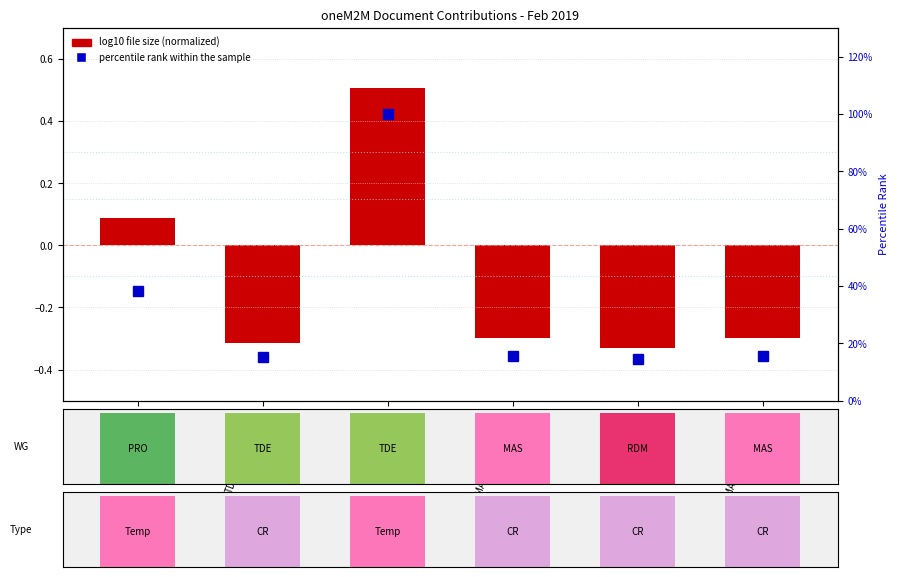

What is the sum of the log10 file size (normalized) values at TDE-2019-0011 and MAS-2018-0161R03?

0.2